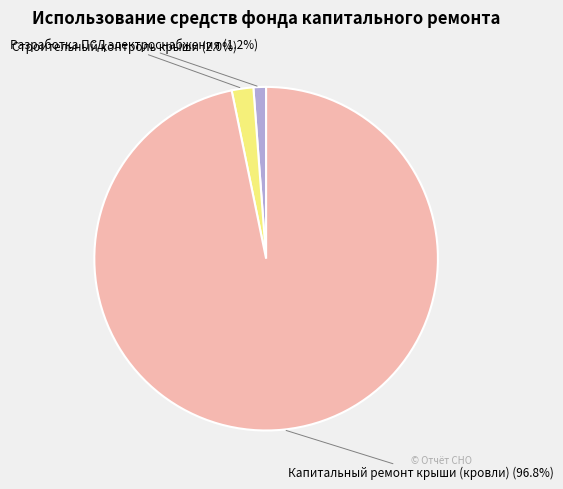

Which category has the smallest portion of the pie?

Разработка ПСД электроснабжения